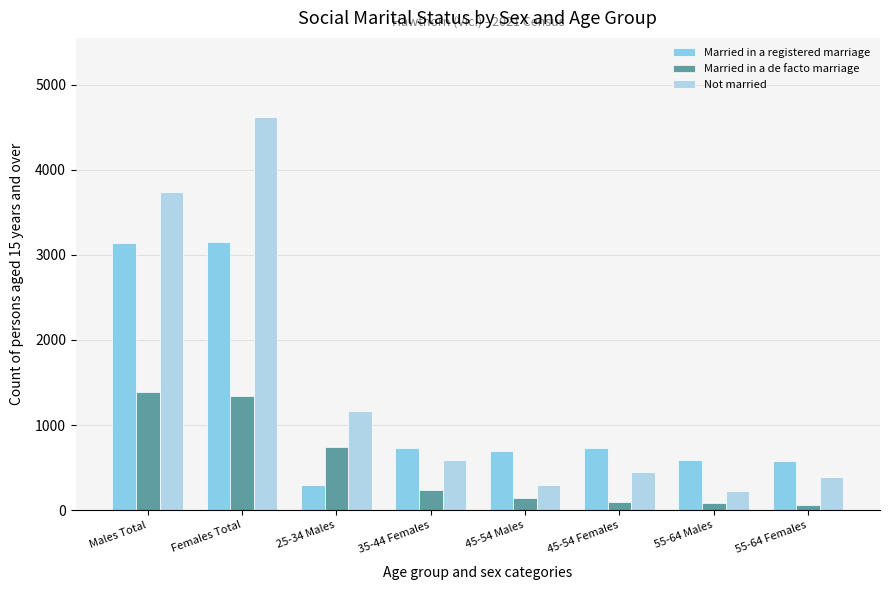

What is the label of the 4th bar from the right?

45-54 Males